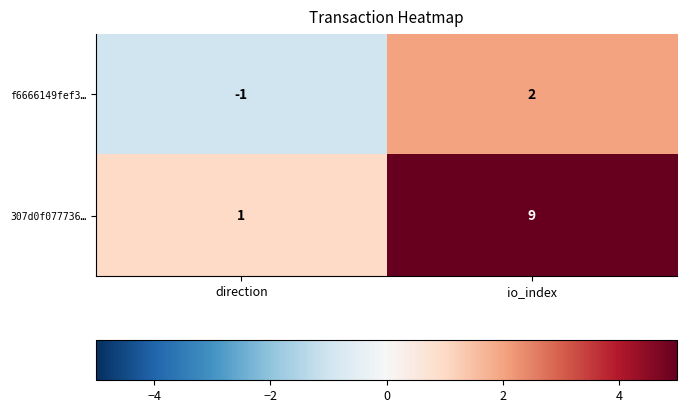

List the labels in order of f6666149fef3… value, largest first.

io_index, direction